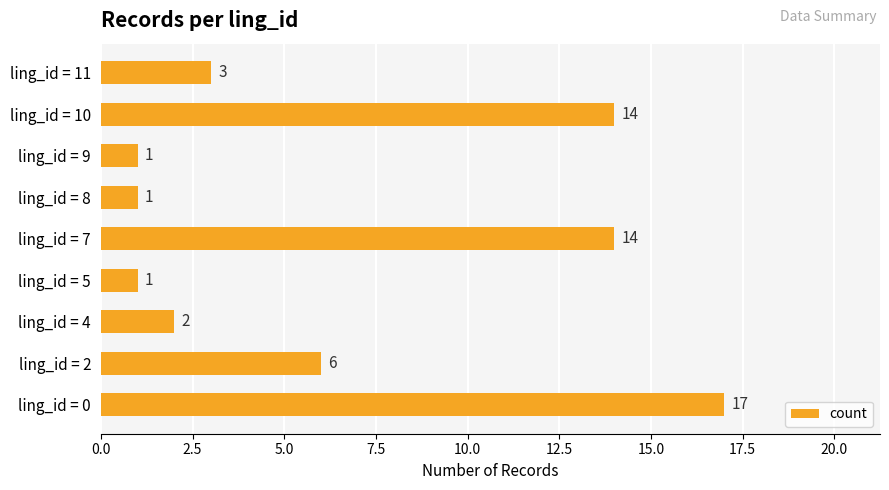

At which label is the value closest to 9?

ling_id = 2